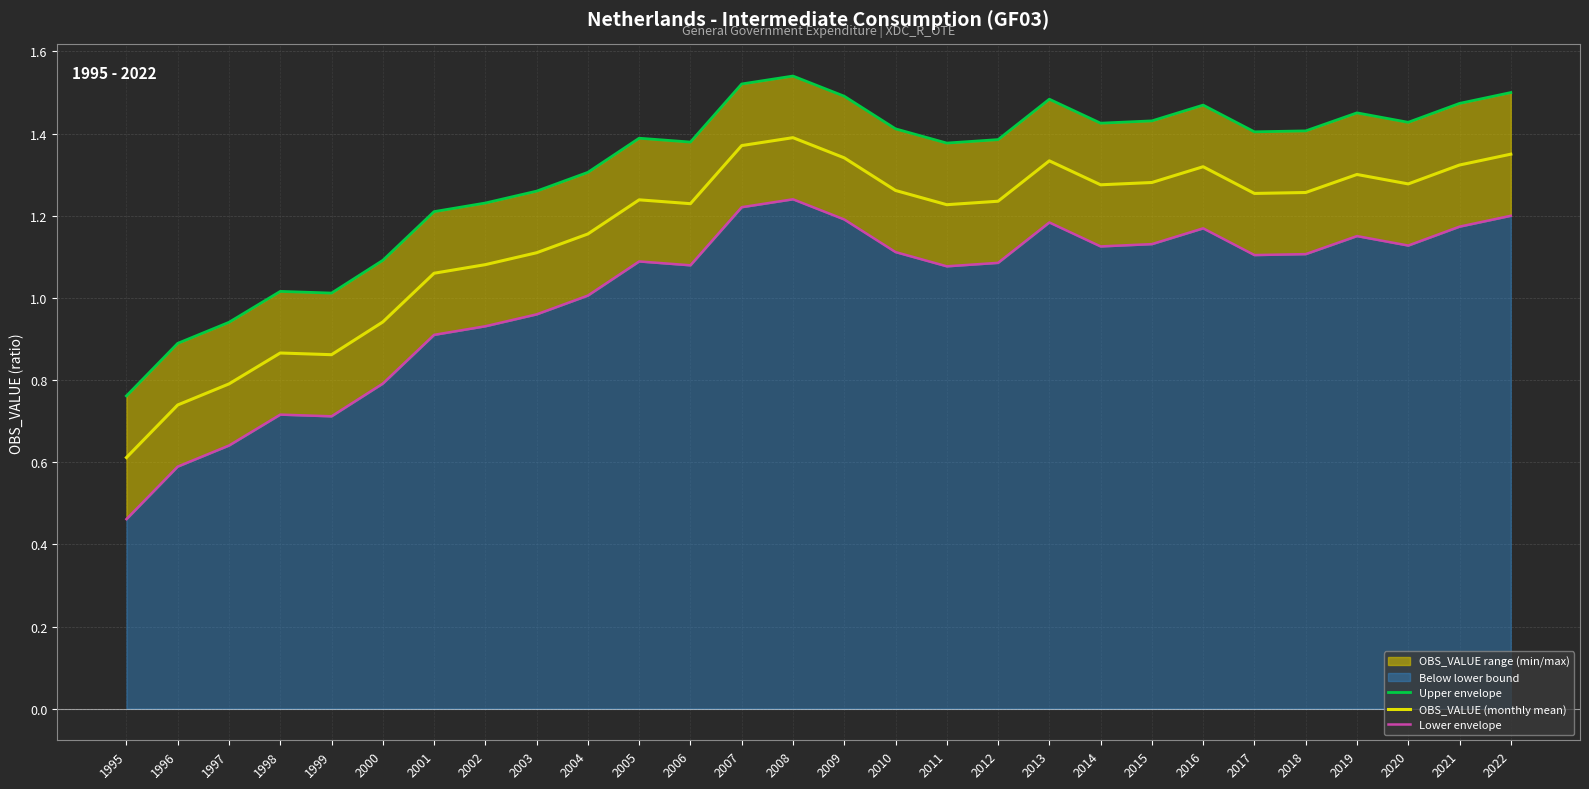

The Lower envelope series shows 0.7 at 2017. True or false?

False